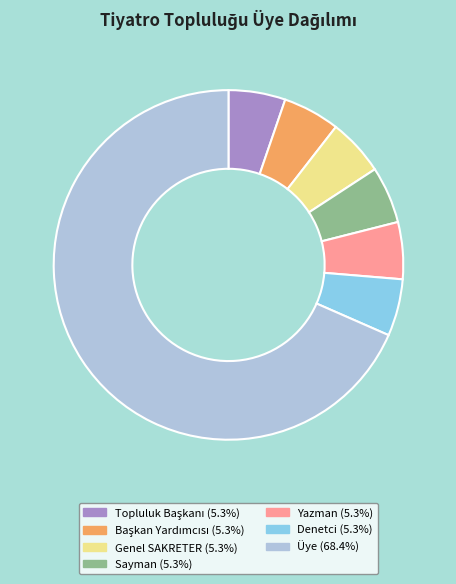

Is it true that Üye is 68% of the pie?

True